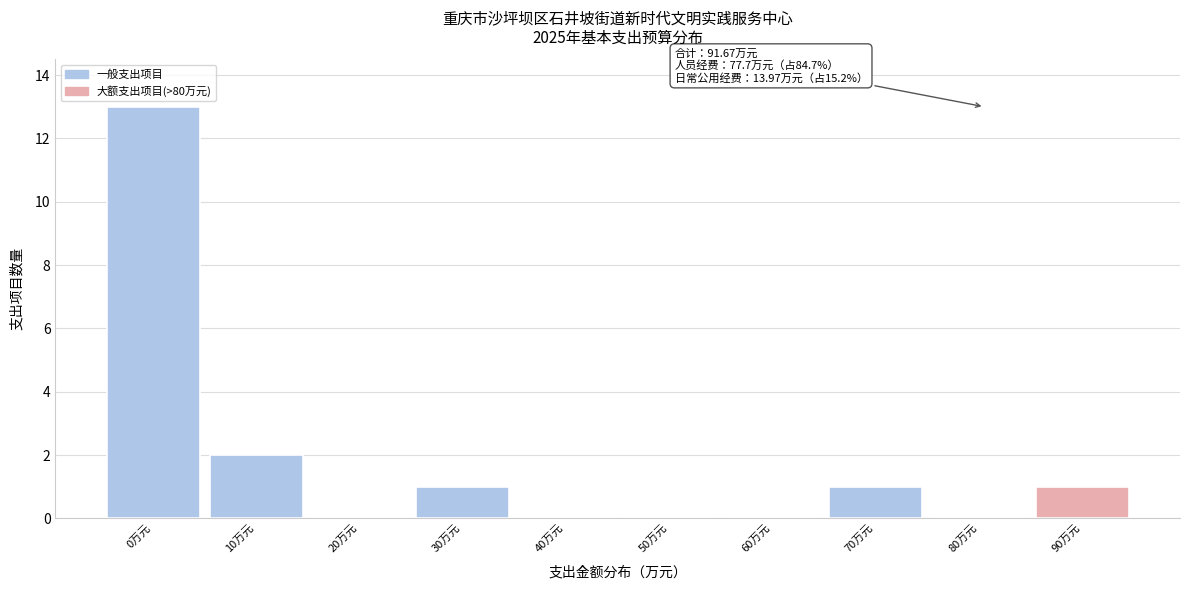

Reading left to right, what are all the values shown in this chart?

0万元=13	10万元=2	20万元=0	30万元=1	40万元=0	50万元=0	60万元=0	70万元=1	80万元=0	90万元=1